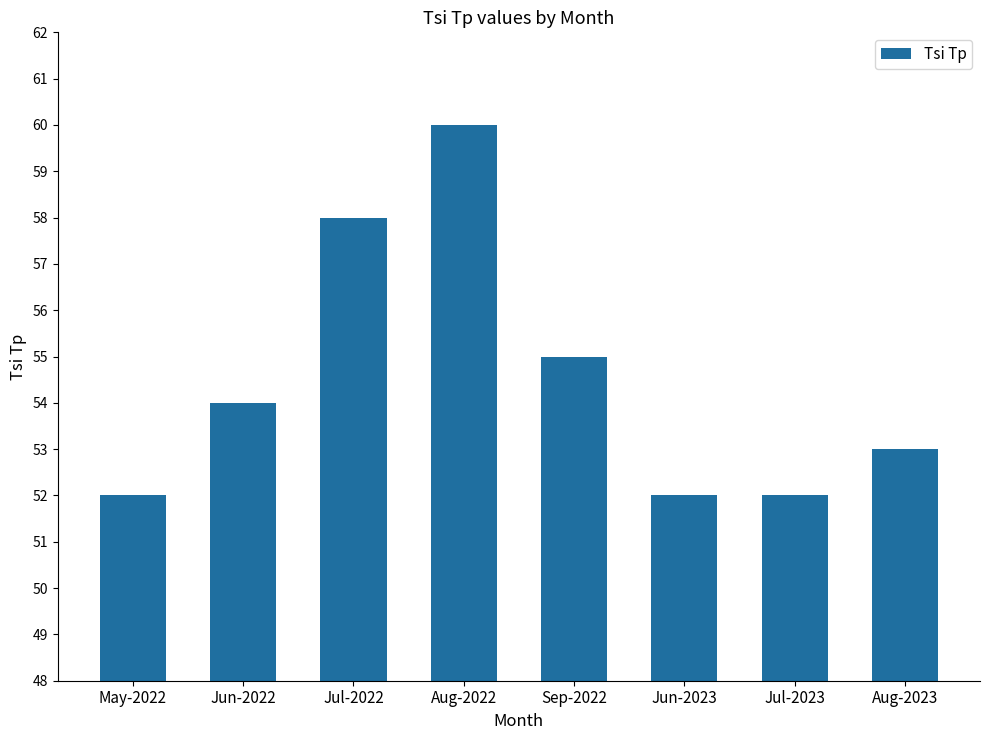

Reading left to right, extract all data points from this chart.

May-2022=52	Jun-2022=54	Jul-2022=58	Aug-2022=60	Sep-2022=55	Jun-2023=52	Jul-2023=52	Aug-2023=53